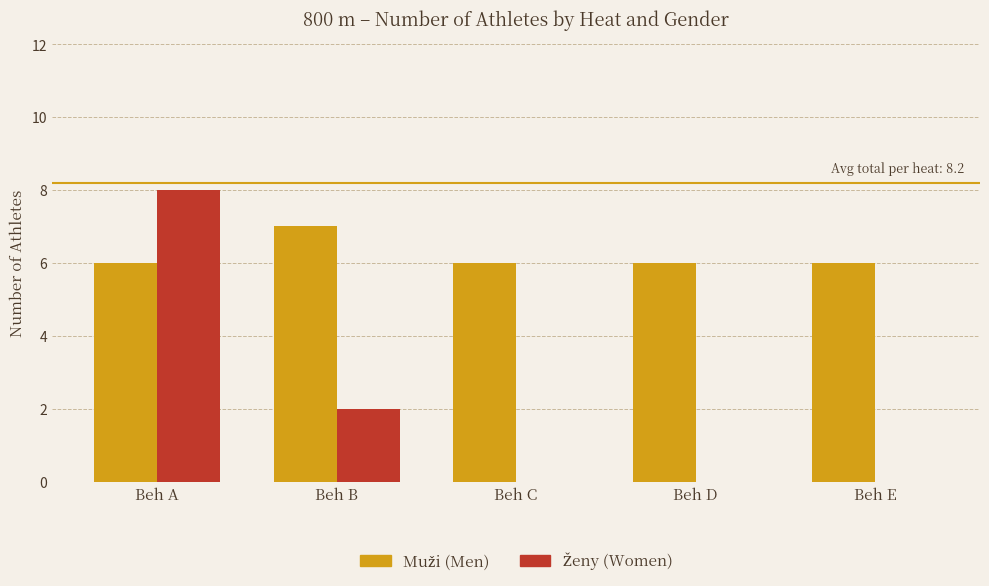

What is the total value across all series at Beh E?

6